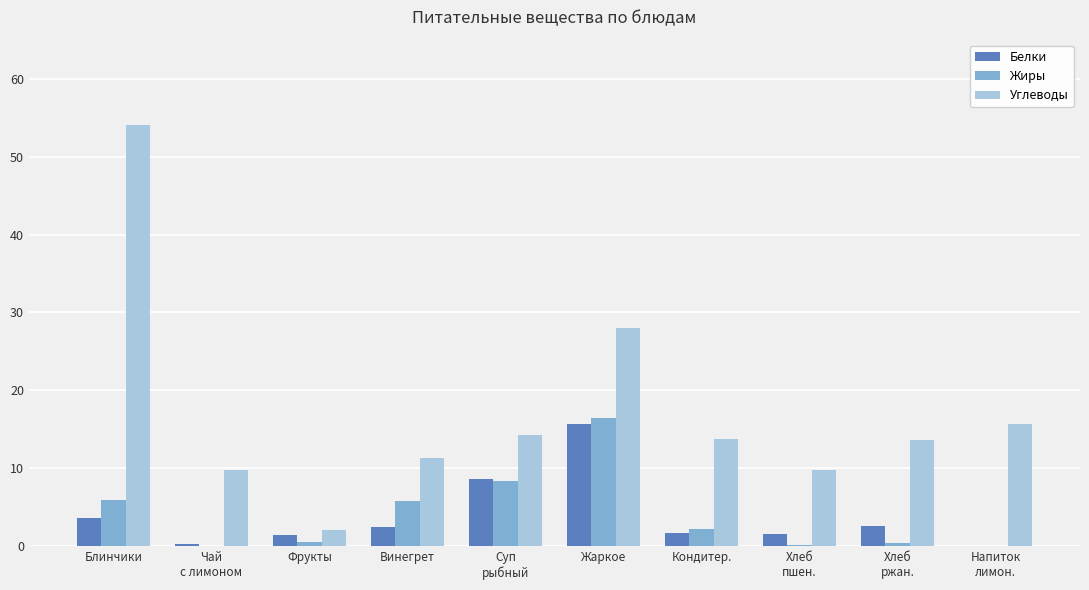

The Белки series shows 2.5 at Винегрет. True or false?

True